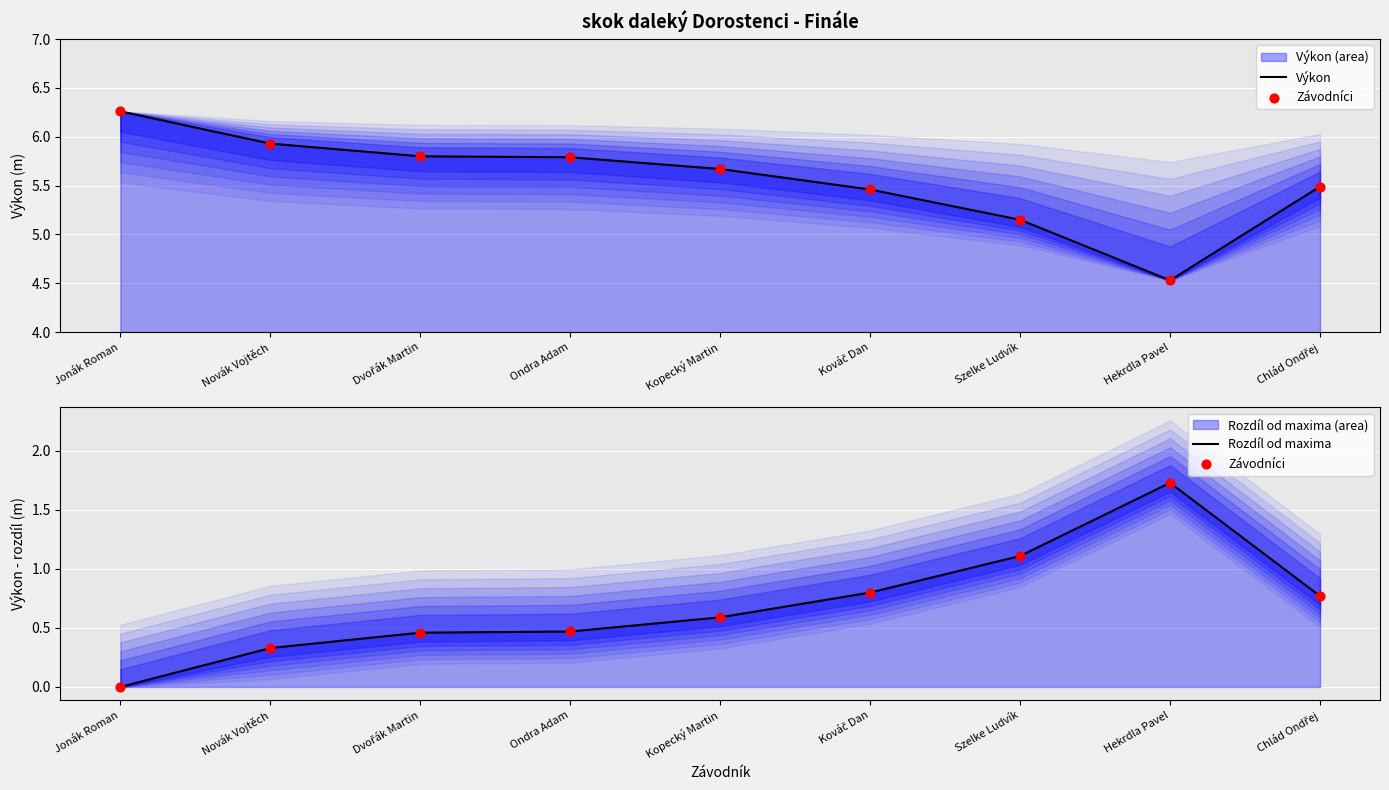

At how many categories does at least one series exceed 2?

9